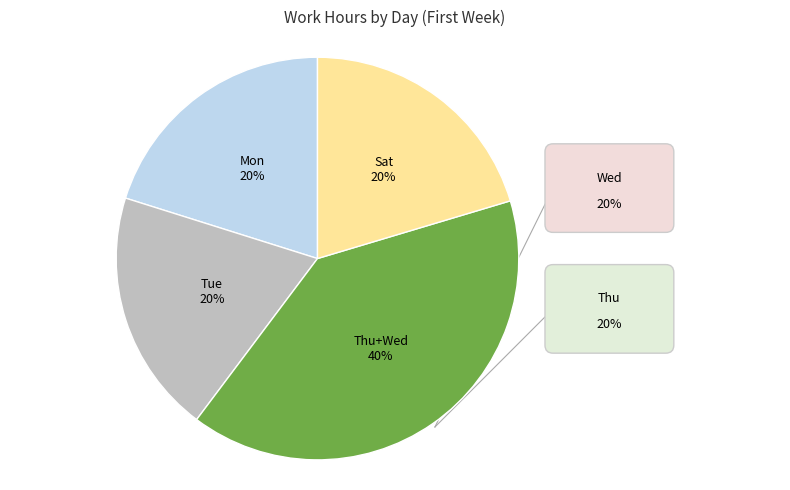

What is the largest slice in the pie chart?

Thu+Wed